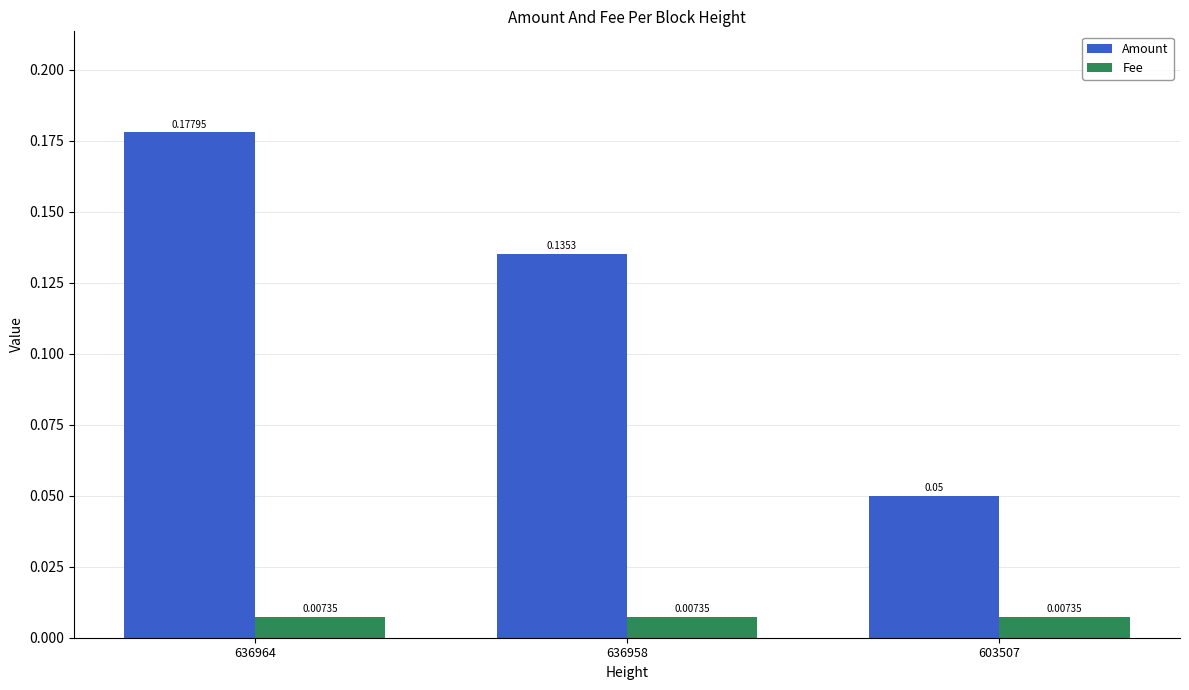

Which series has the widest spread of values?

Amount